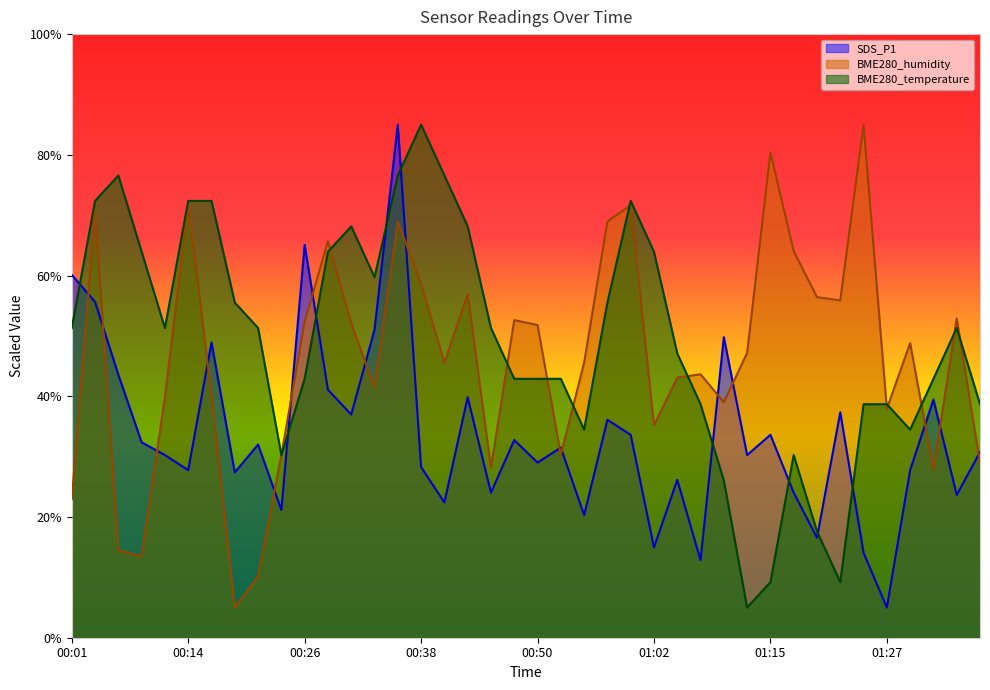

Rank the categories by BME280_temperature value from highest to lowest.

00:38, 00:06, 00:36, 00:40, 00:04, 00:14, 00:16, 01:00, 00:31, 00:43, 00:09, 00:28, 01:02, 00:33, 00:19, 00:58, 00:01, 00:11, 00:21, 00:45, 01:35, 01:05, 00:26, 00:48, 00:50, 00:53, 01:32, 01:07, 01:25, 01:27, 01:37, 00:55, 01:30, 00:23, 01:17, 01:10, 01:20, 01:15, 01:22, 01:12